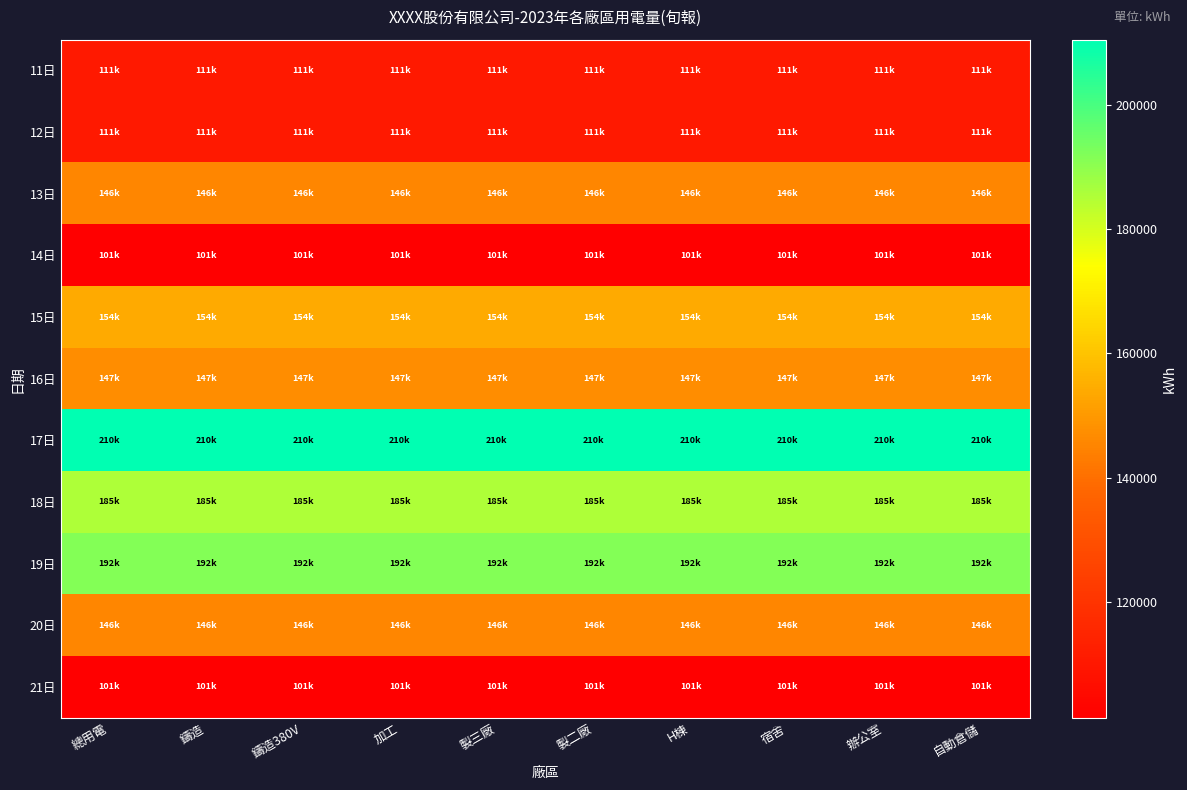

Reading left to right, extract all data points from this chart.

11日: 總用電=110548.9	鑄造=110548.9	鑄造380V=110548.9	加工=110548.9	製三廠=110548.9	製二廠=110548.9	H棟=110548.9	宿舍=110548.9	辦公室=110548.9	自動倉儲=110548.9
12日: 總用電=110548.9	鑄造=110548.9	鑄造380V=110548.9	加工=110548.9	製三廠=110548.9	製二廠=110548.9	H棟=110548.9	宿舍=110548.9	辦公室=110548.9	自動倉儲=110548.9
13日: 總用電=145560.6	鑄造=145560.6	鑄造380V=145560.6	加工=145560.6	製三廠=145560.6	製二廠=145560.6	H棟=145560.6	宿舍=145560.6	辦公室=145560.6	自動倉儲=145560.6
14日: 總用電=101351.5	鑄造=101351.5	鑄造380V=101351.5	加工=101351.5	製三廠=101351.5	製二廠=101351.5	H棟=101351.5	宿舍=101351.5	辦公室=101351.5	自動倉儲=101351.5
15日: 總用電=154144.3	鑄造=154144.3	鑄造380V=154144.3	加工=154144.3	製三廠=154144.3	製二廠=154144.3	H棟=154144.3	宿舍=154144.3	辦公室=154144.3	自動倉儲=154144.3
16日: 總用電=147259.8	鑄造=147259.8	鑄造380V=147259.8	加工=147259.8	製三廠=147259.8	製二廠=147259.8	H棟=147259.8	宿舍=147259.8	辦公室=147259.8	自動倉儲=147259.8
17日: 總用電=210479.7	鑄造=210479.7	鑄造380V=210479.7	加工=210479.7	製三廠=210479.7	製二廠=210479.7	H棟=210479.7	宿舍=210479.7	辦公室=210479.7	自動倉儲=210479.7
18日: 總用電=185358.1	鑄造=185358.1	鑄造380V=185358.1	加工=185358.1	製三廠=185358.1	製二廠=185358.1	H棟=185358.1	宿舍=185358.1	辦公室=185358.1	自動倉儲=185358.1
19日: 總用電=191718.5	鑄造=191718.5	鑄造380V=191718.5	加工=191718.5	製三廠=191718.5	製二廠=191718.5	H棟=191718.5	宿舍=191718.5	辦公室=191718.5	自動倉儲=191718.5
20日: 總用電=145560.6	鑄造=145560.6	鑄造380V=145560.6	加工=145560.6	製三廠=145560.6	製二廠=145560.6	H棟=145560.6	宿舍=145560.6	辦公室=145560.6	自動倉儲=145560.6
21日: 總用電=101351.5	鑄造=101351.5	鑄造380V=101351.5	加工=101351.5	製三廠=101351.5	製二廠=101351.5	H棟=101351.5	宿舍=101351.5	辦公室=101351.5	自動倉儲=101351.5